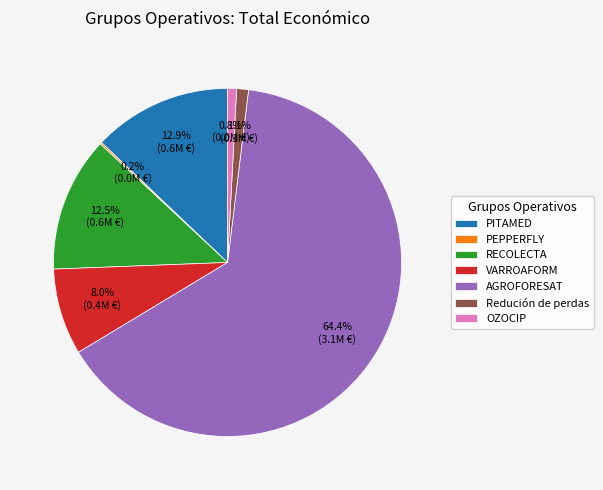

What is the total percentage of PITAMED and Redución de perdas?

14.0%